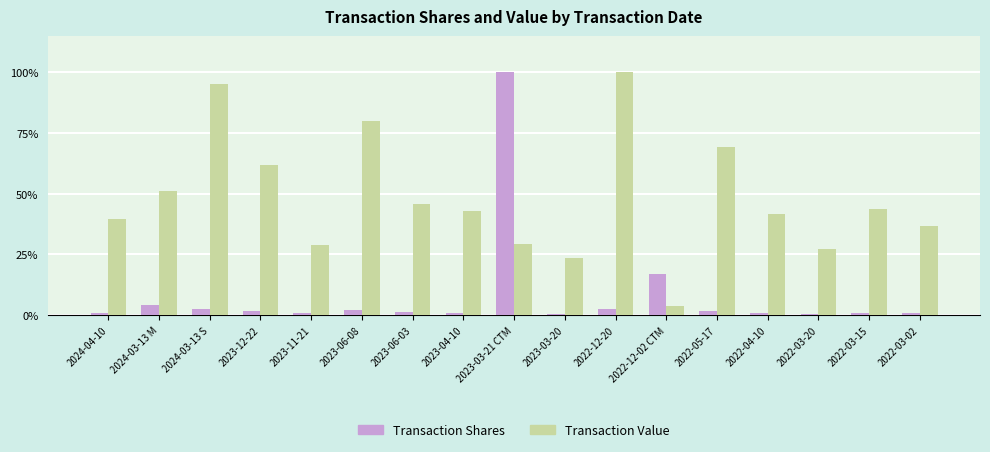

The value of Transaction Value at 2023-03-20 is 23.4. True or false?

True